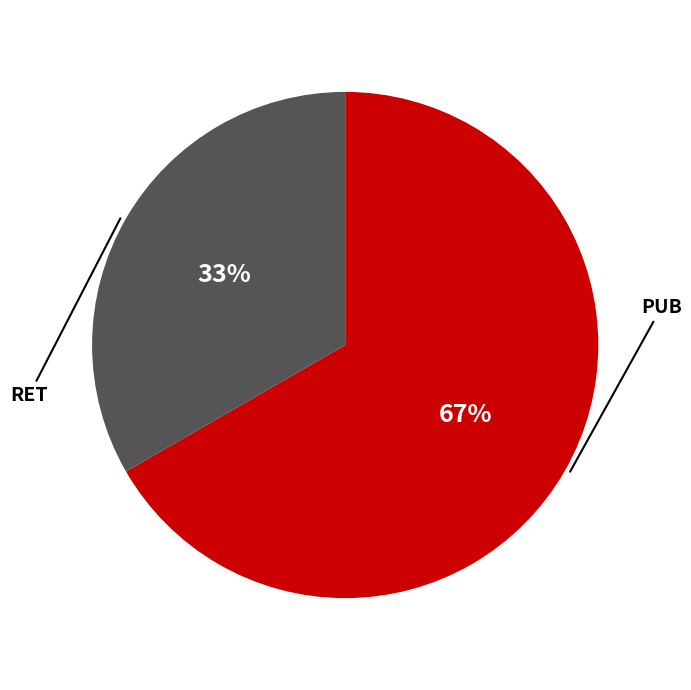

Does any single category account for the majority?

Yes